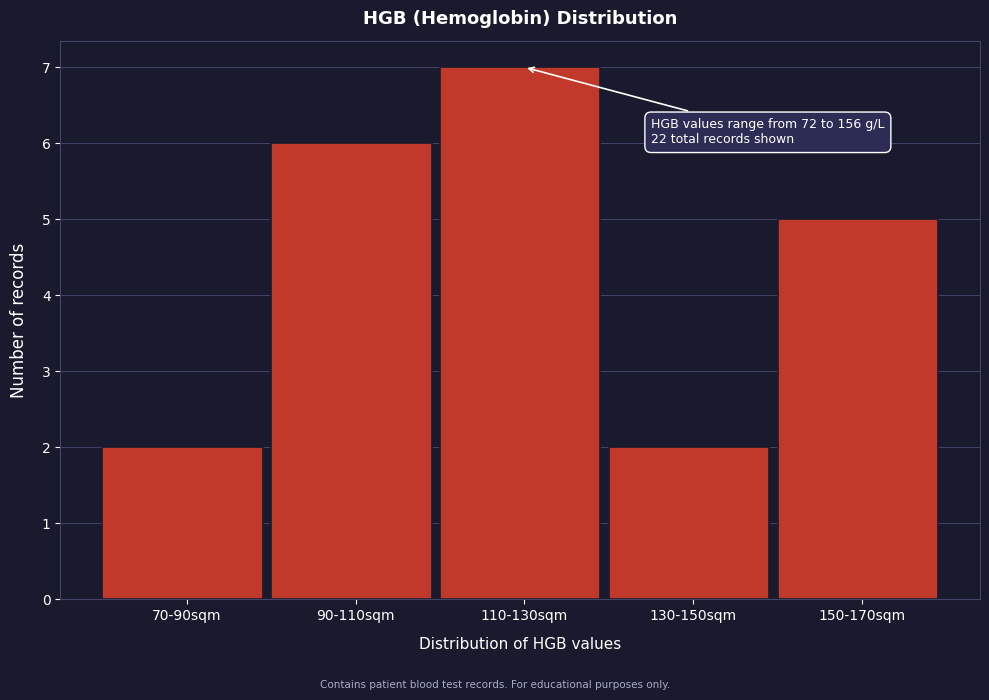

Reading left to right, list all the values displayed in this chart.

70-90sqm=2	90-110sqm=6	110-130sqm=7	130-150sqm=2	150-170sqm=5